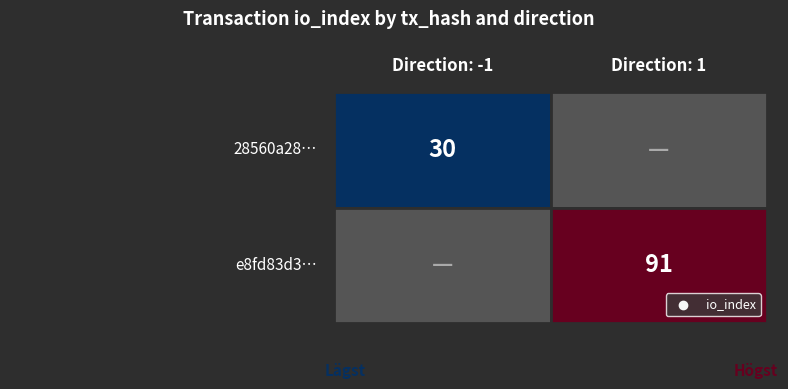

Which has a higher value, io_index or direction?

io_index